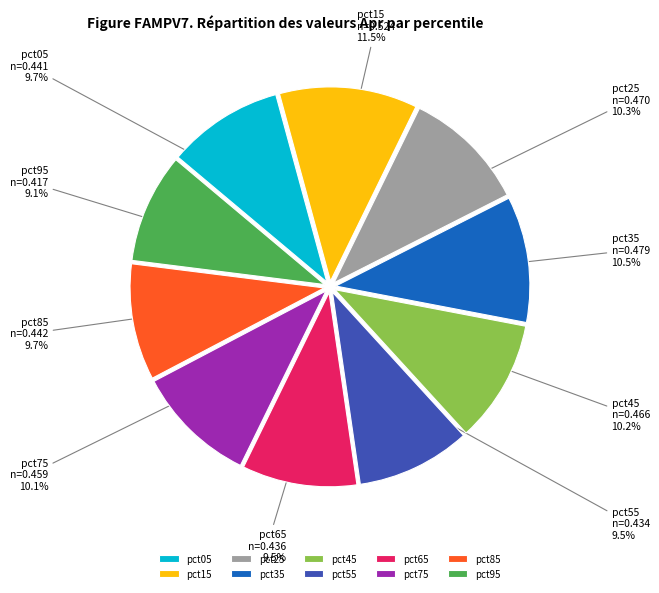

How many slices are in this pie chart?

10